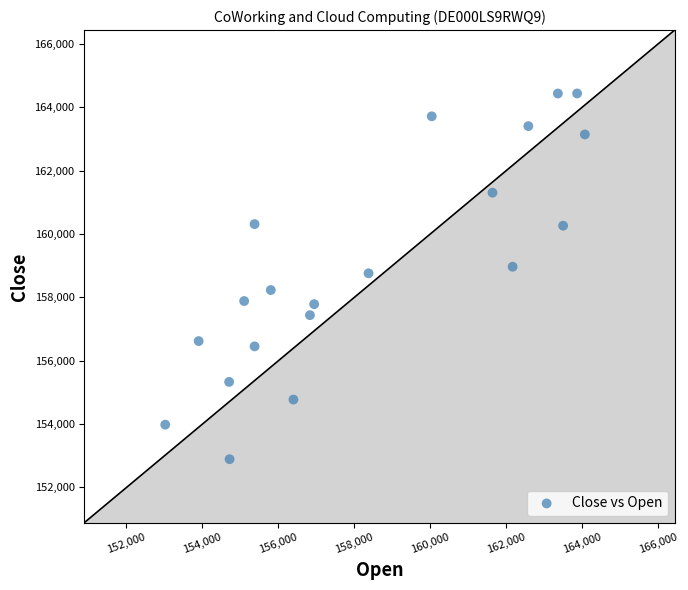

What is the range of X values (max minus min)?

11050